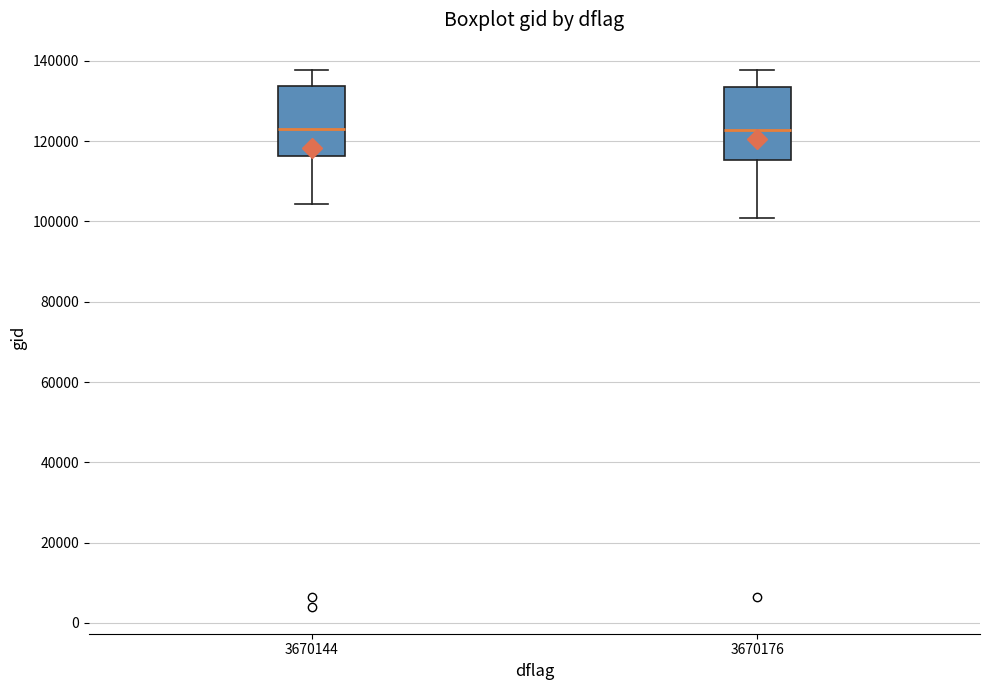

Where does the median line of the box at x = 3670176 sit on the y-axis? The values are not printed on the chart, so give them approximately, as read against the axis.

122000